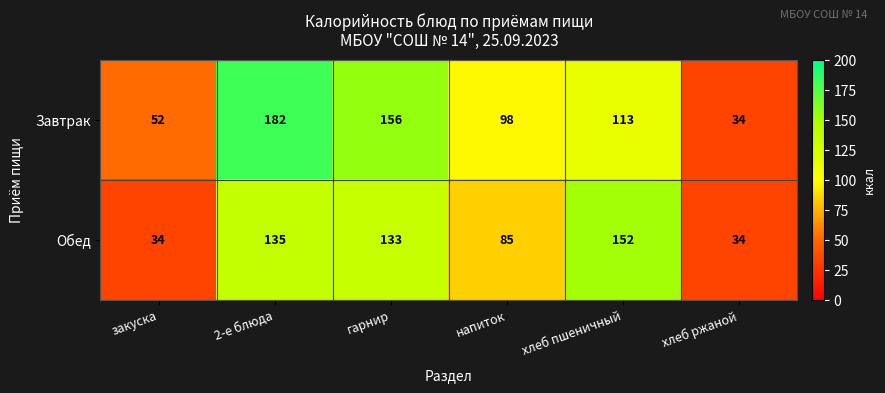

What is the difference between the second highest and second lowest values in the Завтрак series?

104